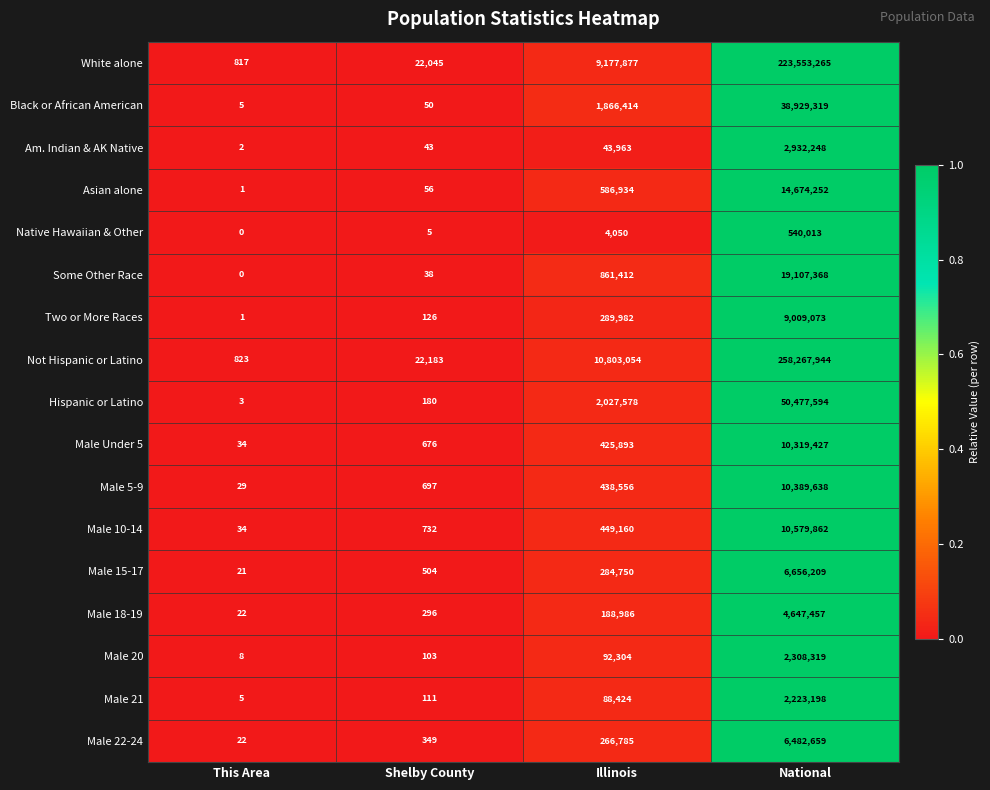

The value of White alone at Illinois is 14035684. True or false?

False